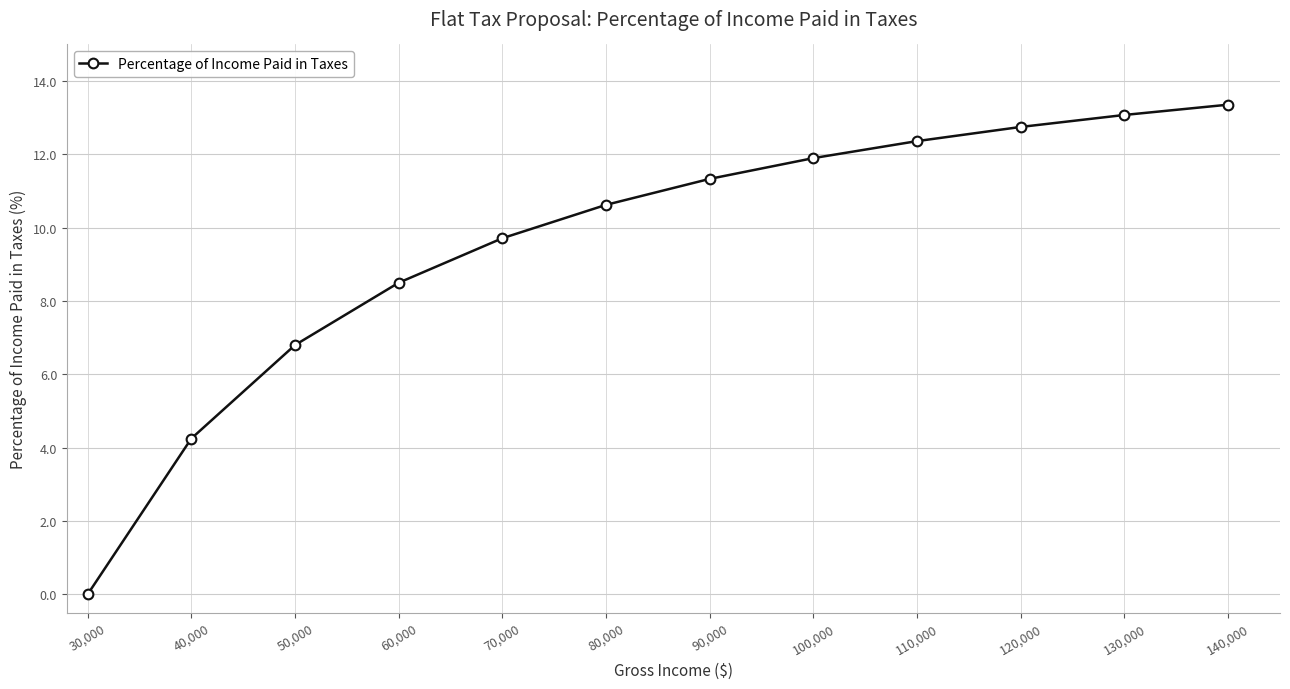

At which label does the data first exceed 11?

90,000